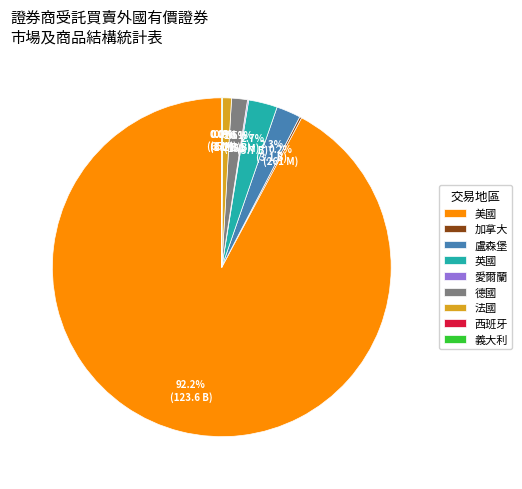

Is there any slice that represents more than half of the pie?

Yes